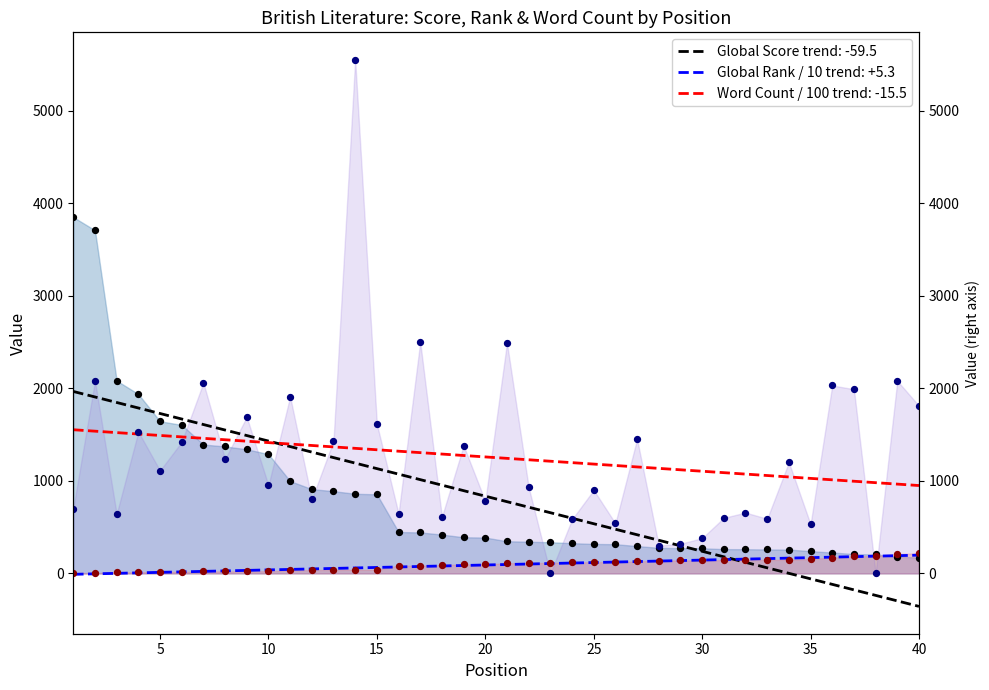

At which category is the sum across all series the highest?

14